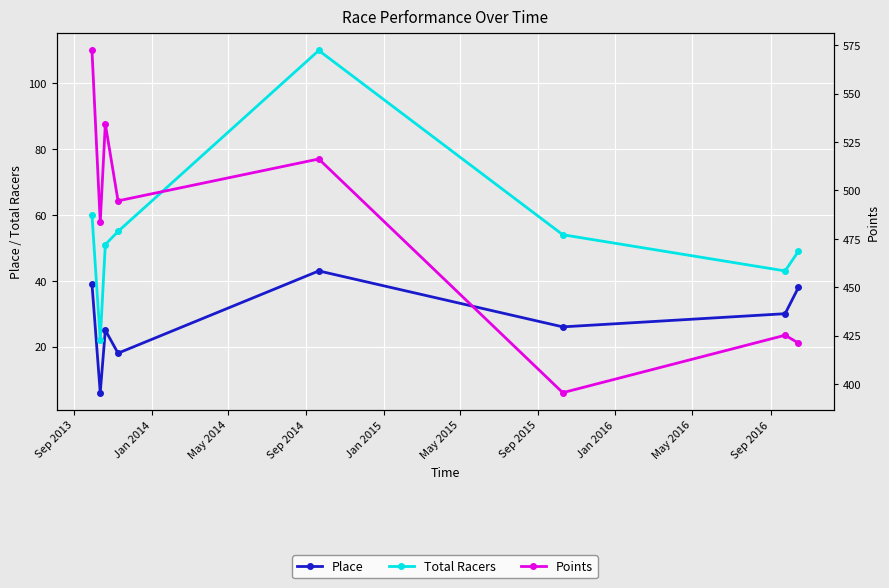

What is the label of the 1st point from the left?

Sep 2013